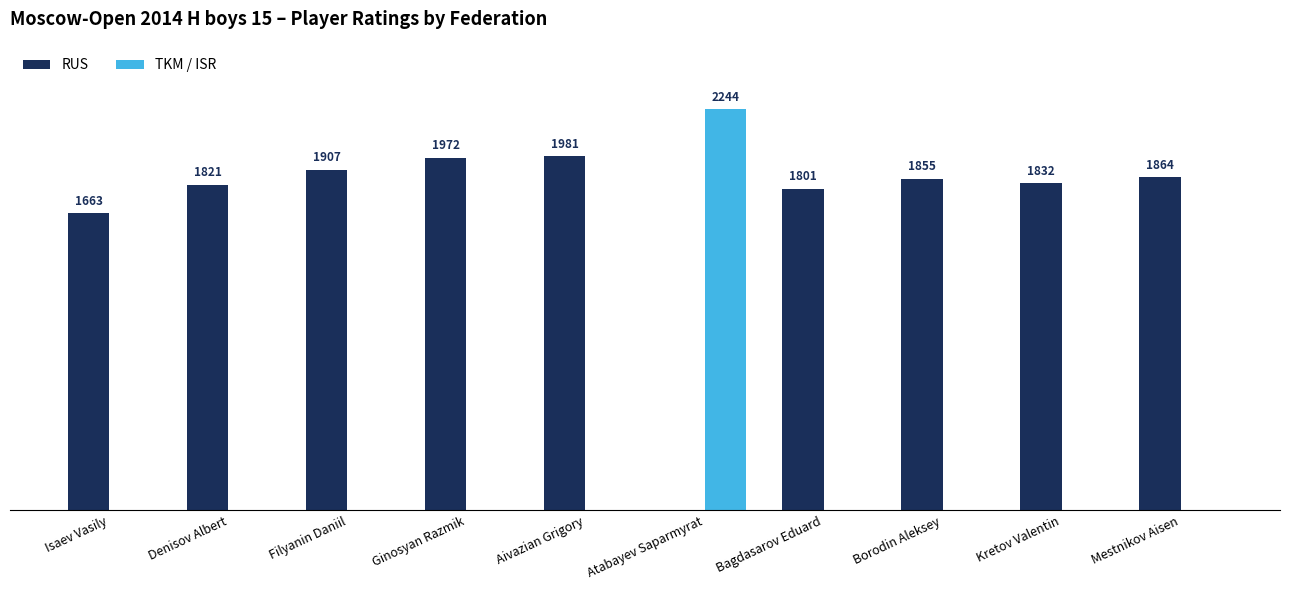

Which series has the largest total across all categories?

RUS